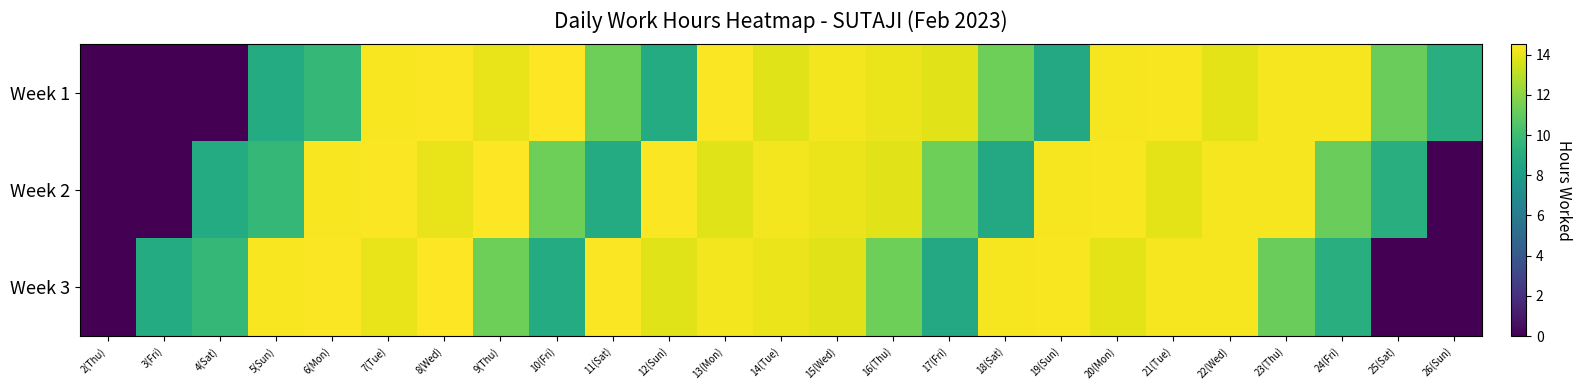

Reading left to right, extract all data points from this chart.

Week 1: 2(Thu)=0.0	3(Fri)=0.0	4(Sat)=0.0	5(Sun)=8.9	6(Mon)=9.7	7(Tue)=14.3	8(Wed)=14.4	9(Thu)=14.1	10(Fri)=14.5	11(Sat)=11.3	12(Sun)=8.9	13(Mon)=14.4	14(Tue)=13.8	15(Wed)=14.3	16(Thu)=14.1	17(Fri)=13.9	18(Sat)=11.3	19(Sun)=8.7	20(Mon)=14.3	21(Tue)=14.4	22(Wed)=13.9	23(Thu)=14.3	24(Fri)=14.3	25(Sat)=11.2	26(Sun)=9.1
Week 2: 2(Thu)=0.0	3(Fri)=0.0	4(Sat)=8.9	5(Sun)=9.7	6(Mon)=14.3	7(Tue)=14.4	8(Wed)=14.1	9(Thu)=14.5	10(Fri)=11.3	11(Sat)=8.9	12(Sun)=14.4	13(Mon)=13.8	14(Tue)=14.3	15(Wed)=14.1	16(Thu)=13.9	17(Fri)=11.3	18(Sat)=8.7	19(Sun)=14.3	20(Mon)=14.4	21(Tue)=13.9	22(Wed)=14.3	23(Thu)=14.3	24(Fri)=11.2	25(Sat)=9.1	26(Sun)=0.0
Week 3: 2(Thu)=0.0	3(Fri)=8.9	4(Sat)=9.7	5(Sun)=14.3	6(Mon)=14.4	7(Tue)=14.1	8(Wed)=14.5	9(Thu)=11.3	10(Fri)=8.9	11(Sat)=14.4	12(Sun)=13.8	13(Mon)=14.3	14(Tue)=14.1	15(Wed)=13.9	16(Thu)=11.3	17(Fri)=8.7	18(Sat)=14.3	19(Sun)=14.4	20(Mon)=13.9	21(Tue)=14.3	22(Wed)=14.3	23(Thu)=11.2	24(Fri)=9.1	25(Sat)=0.0	26(Sun)=0.0